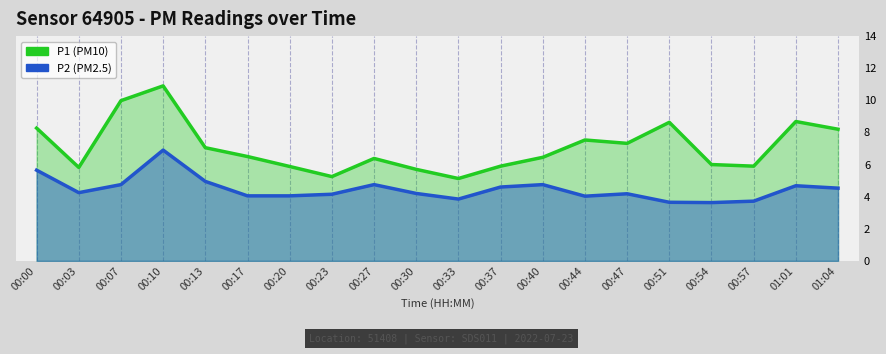

Reading left to right, what are all the values shown in this chart?

P1: 8.3	5.8	10.0	10.9	7.0	6.5	5.9	5.2	6.4	5.7	5.1	5.9	6.5	7.5	7.3	8.6	6.0	5.9	8.7	8.2
P2: 5.7	4.2	4.8	6.9	5.0	4.0	4.0	4.2	4.8	4.2	3.9	4.6	4.8	4.0	4.2	3.6	3.6	3.7	4.7	4.5